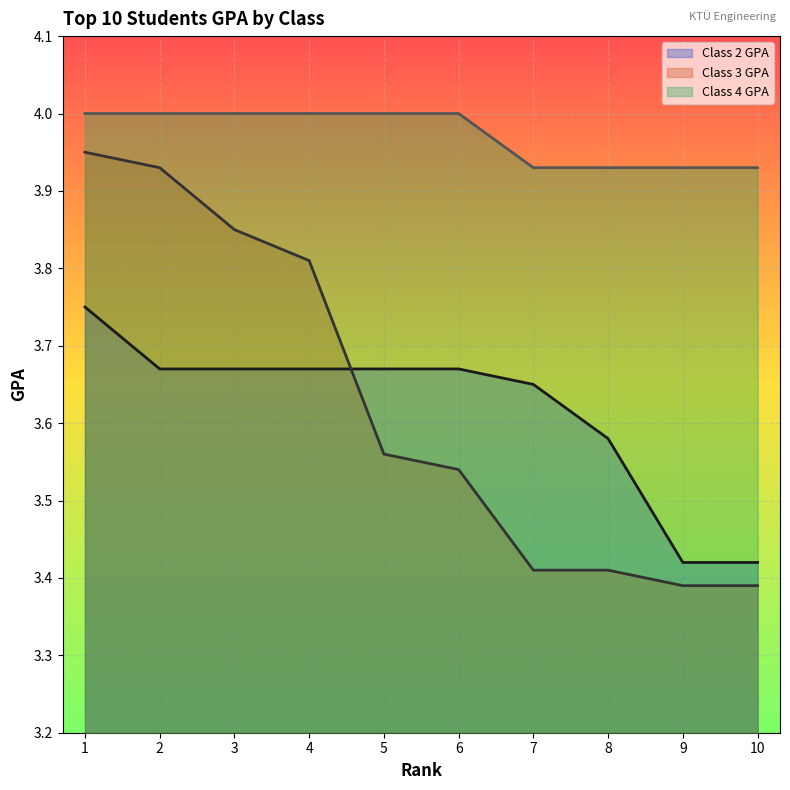

True or false: Class 3 GPA has more than 1 points higher than both neighbors.

False